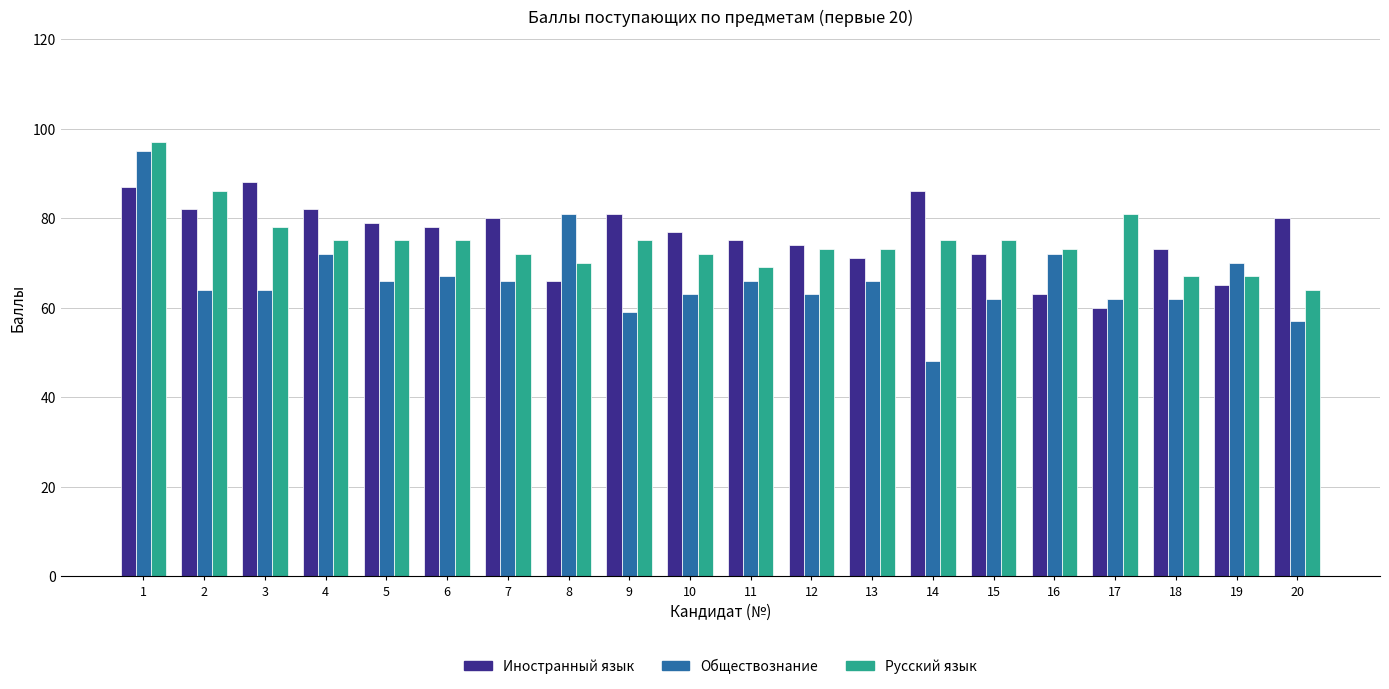

Which series has the widest spread of values?

Обществознание